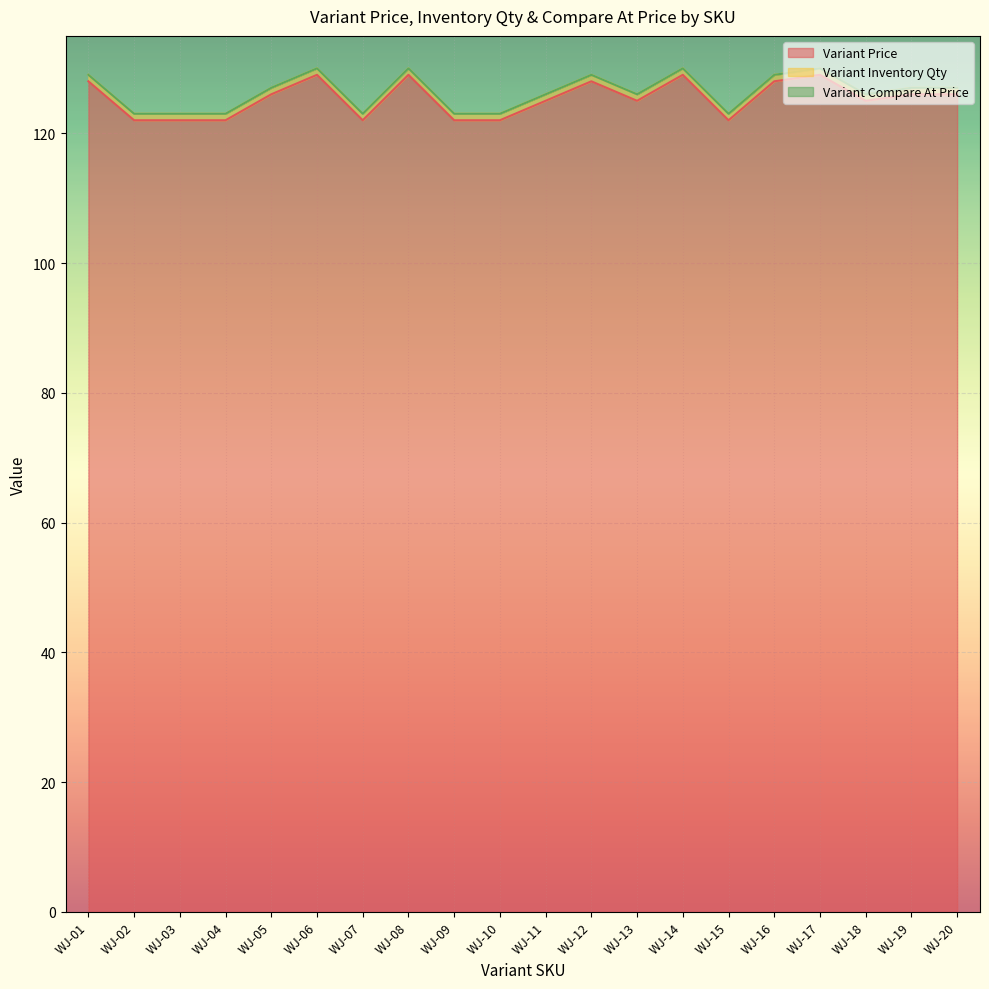

Count the number of data series in this chart.

3